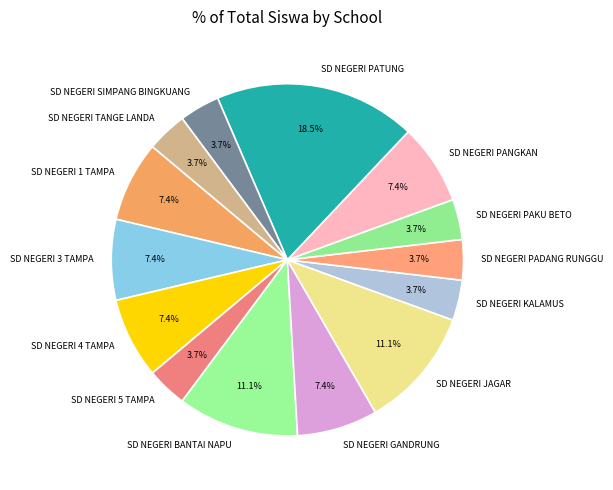

Which has a higher value, SD NEGERI GANDRUNG or SD NEGERI JAGAR?

SD NEGERI JAGAR